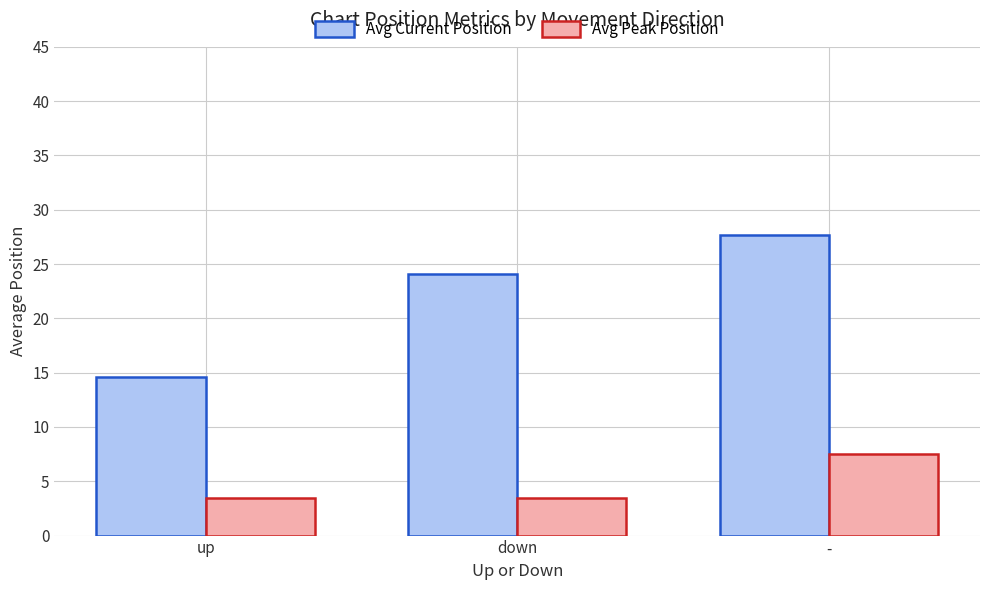

What is the difference between the Avg Current Position values at - and up?

13.1